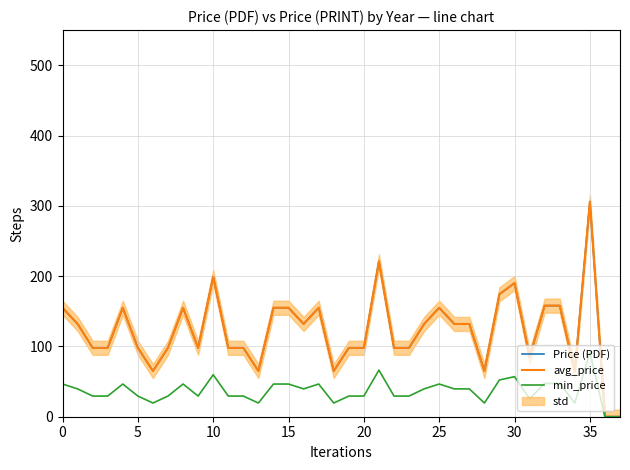

At how many categories does at least one series exceed 287?

1